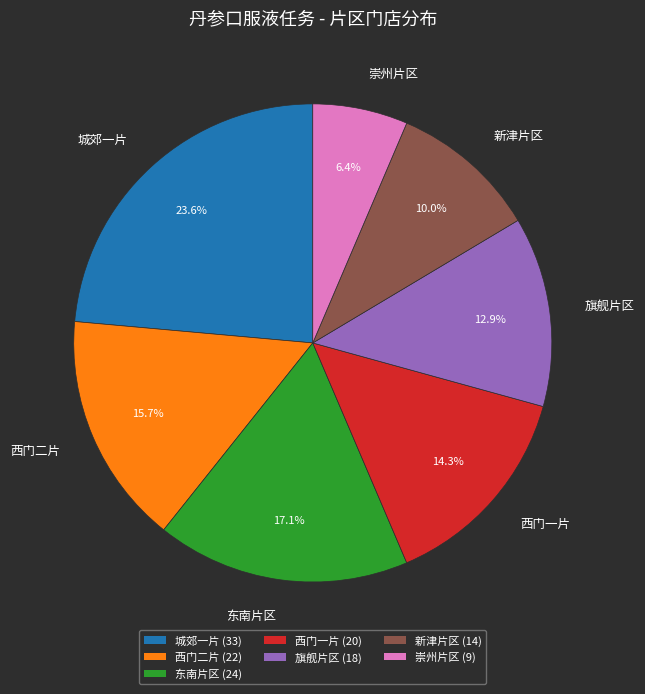

Which slice is the smallest?

崇州片区